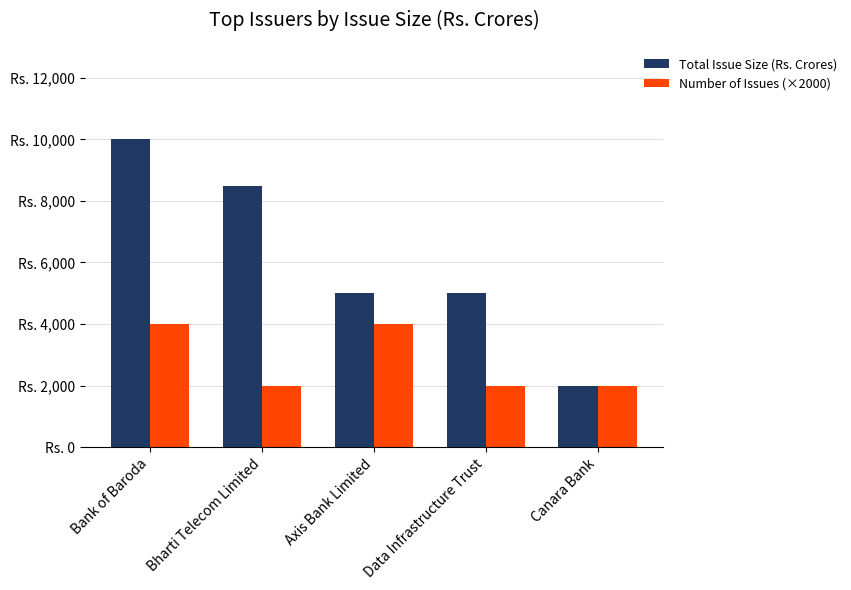

What is the minimum value for Number of Issues (×2000)?

2000